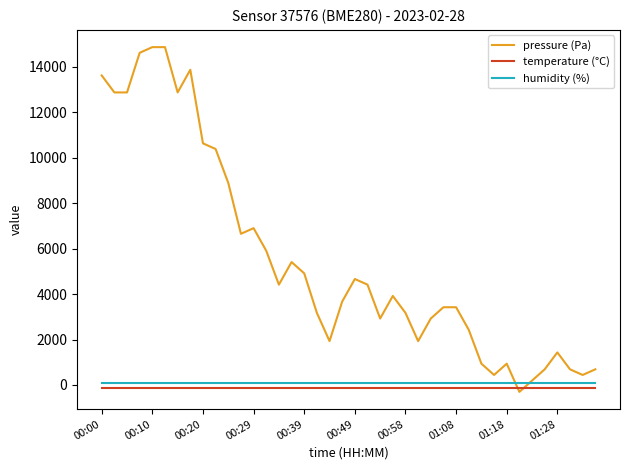

Does the chart have visible grid lines?

No